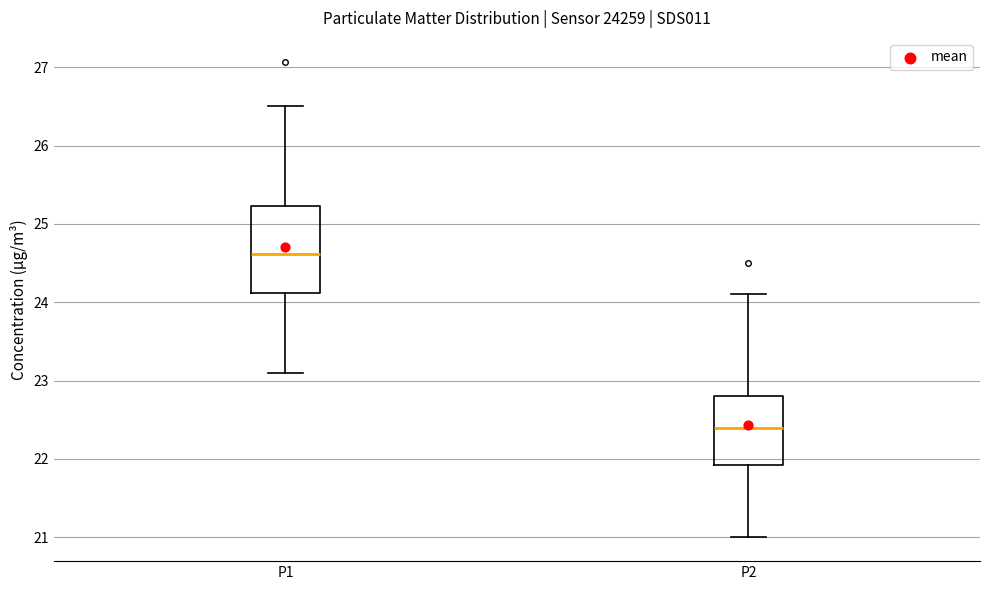

Reading left to right, transcribe this box plot: for each box, give where its median line is, the range the box spans, and where its two whiskers end, as read against the y-axis. The values are not printed on the chart, so give them approximately, as read against the axis.

P1: median 24.6, box 24.1 to 25.2, whiskers 23.1 to 26.5
P2: median 22.4, box 21.9 to 22.8, whiskers 21.0 to 24.1